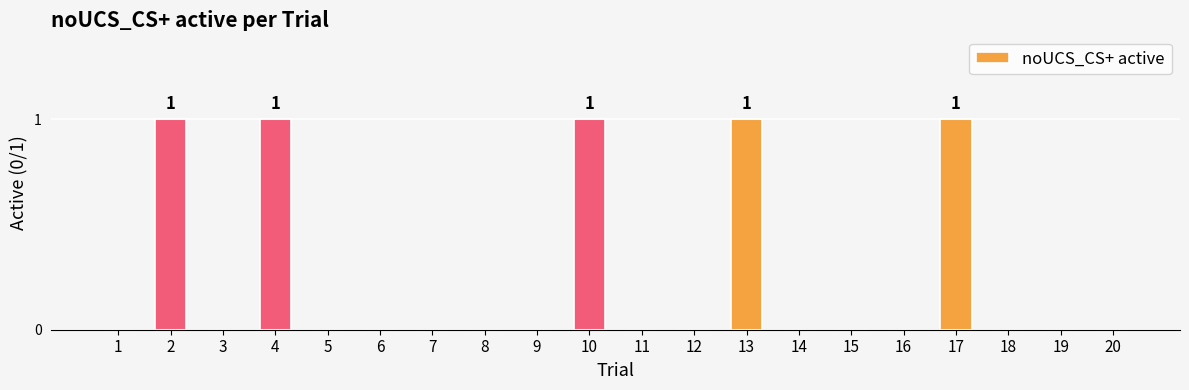

Is it true that the value at 17 is 1?

True